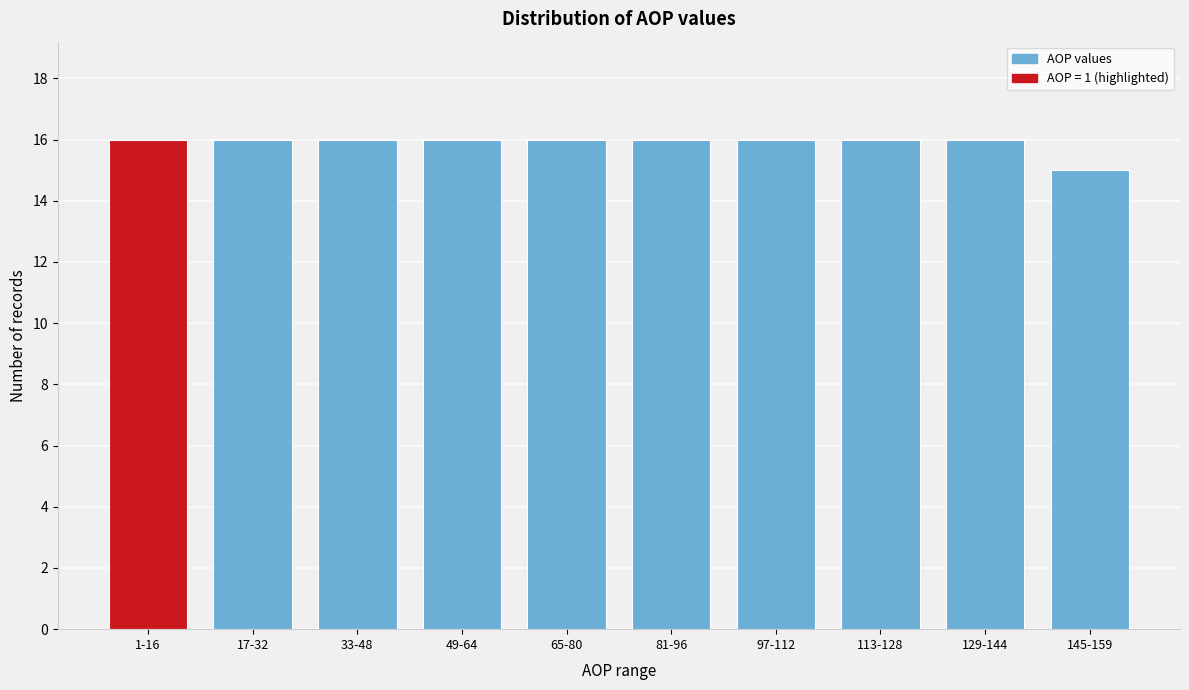

Reading left to right, transcribe all the data shown in this chart.

1-16=16	17-32=16	33-48=16	49-64=16	65-80=16	81-96=16	97-112=16	113-128=16	129-144=16	145-159=15